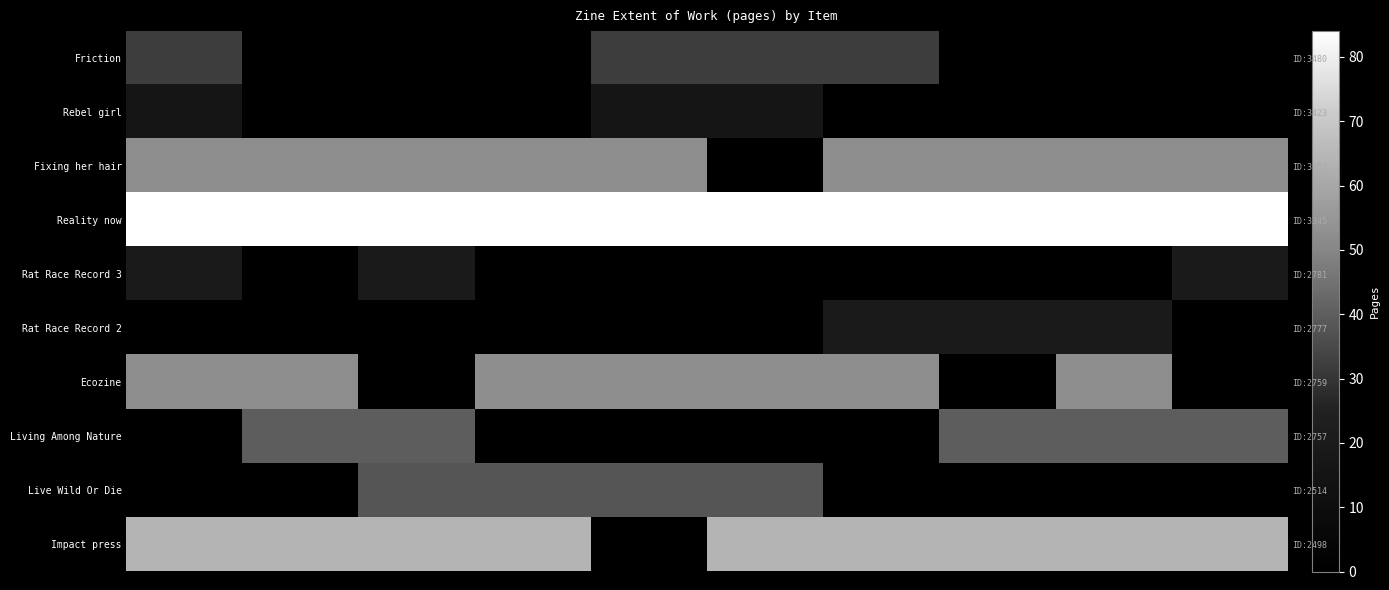

Which series has the largest total across all categories?

Reality now